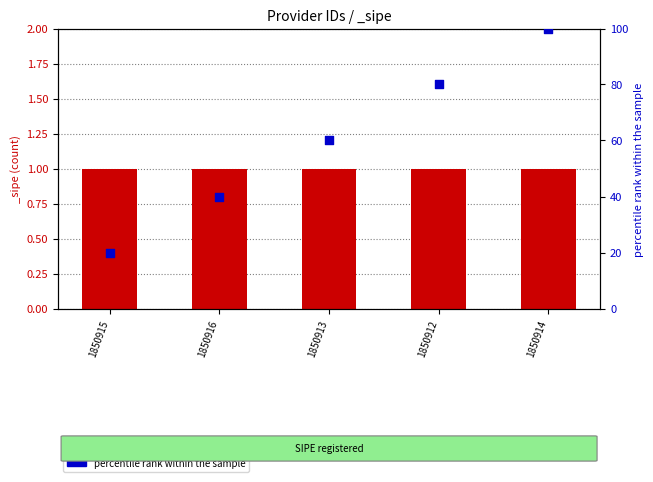

Between 1850913 and 1850915, which is larger?

1850913